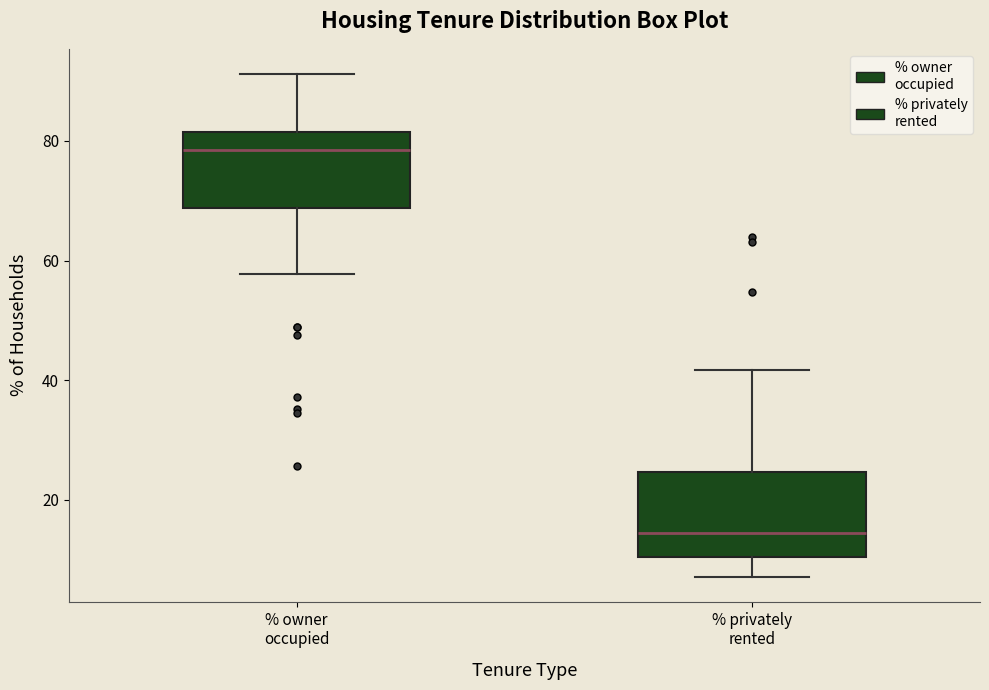

Which box's median line is the highest?

% owner occupied